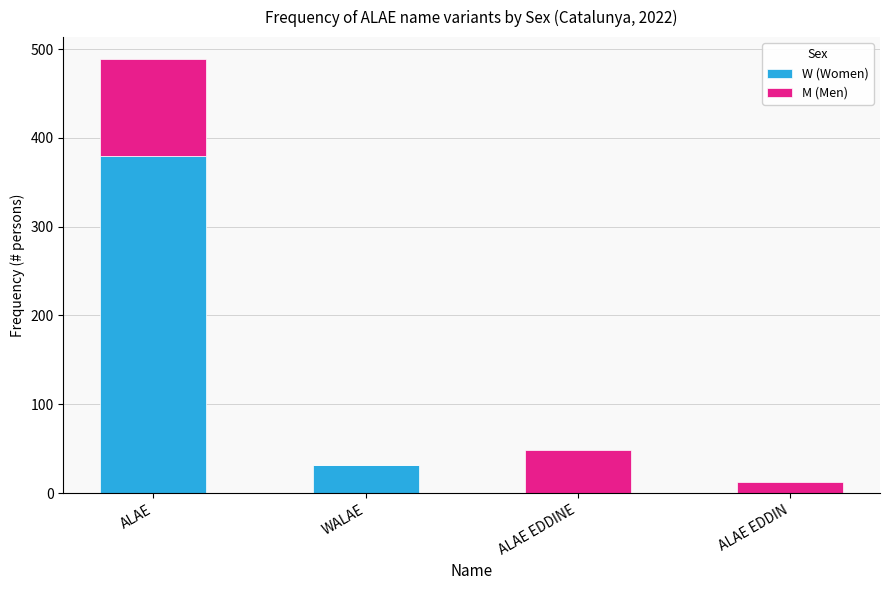

Is it true that W (Women) equals 32 at WALAE?

True